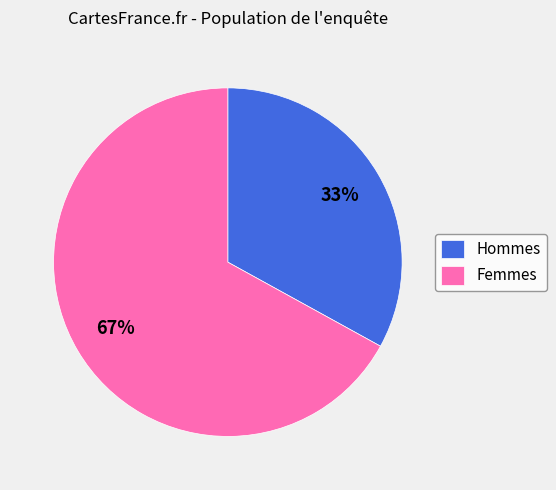

How many slices are in this pie chart?

2